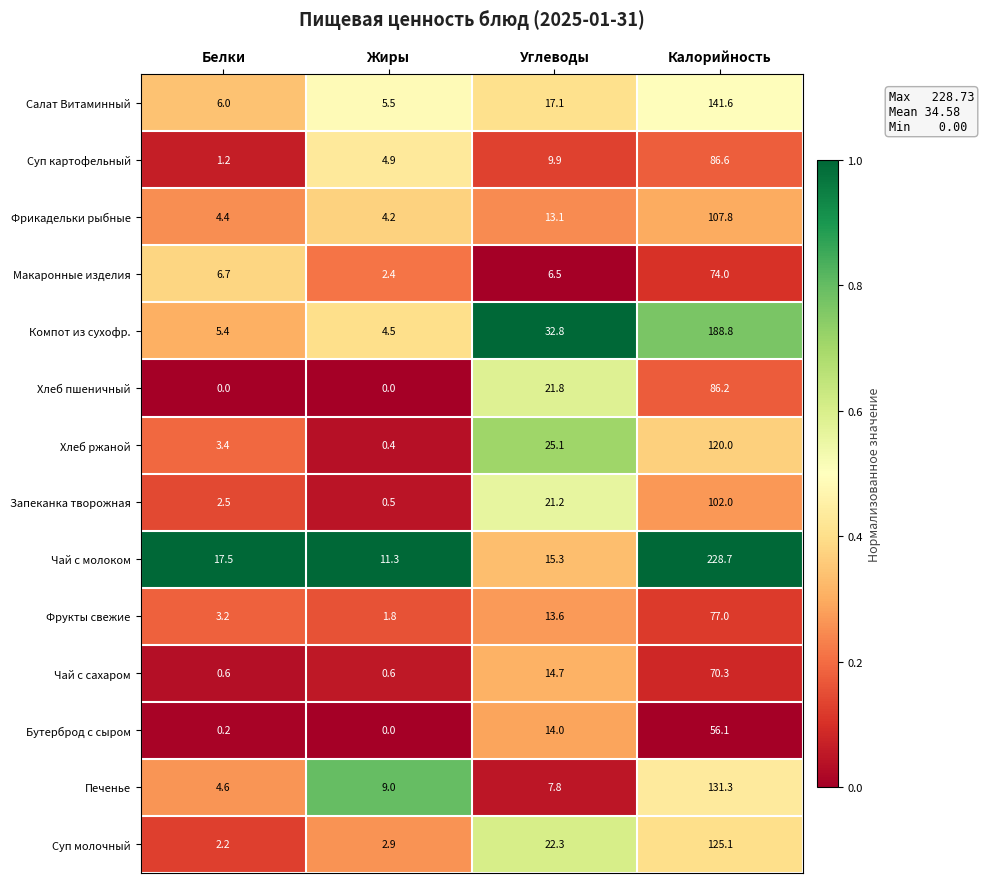

What is the sum of all Суп молочный values?

152.5